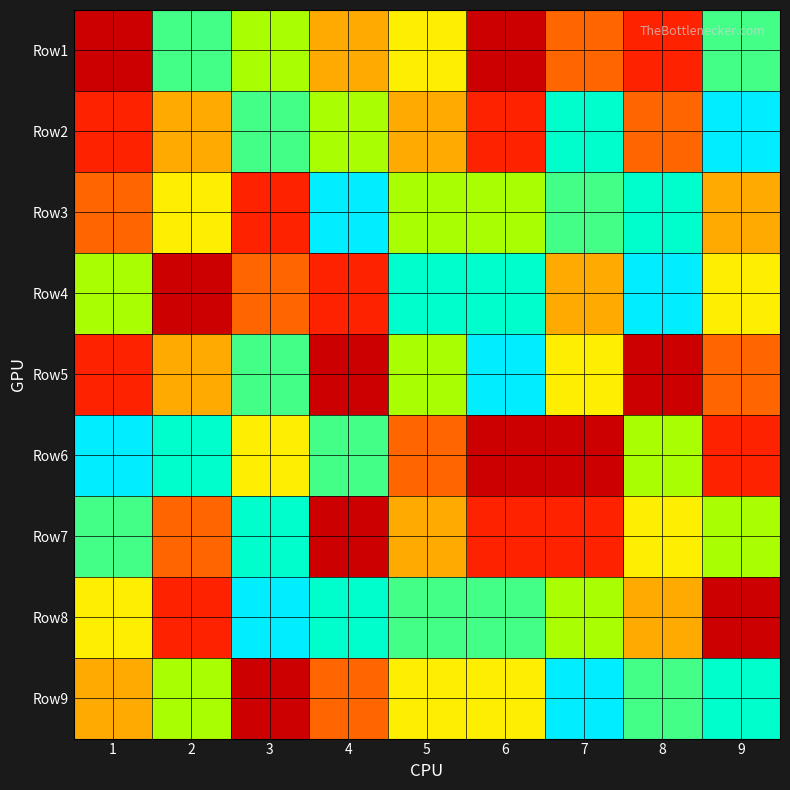

Rank the series at 4 from highest to lowest value.

Row3, Row8, Row6, Row2, Row1, Row9, Row4, Row5, Row7